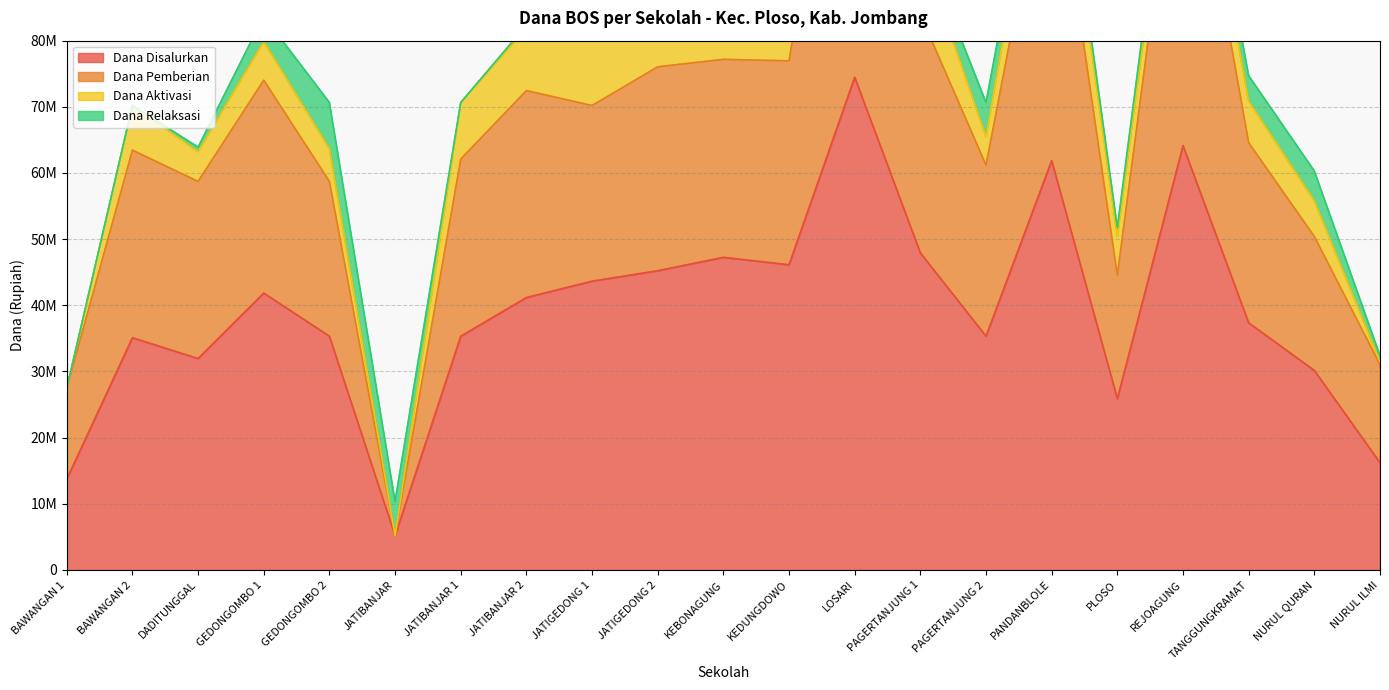

What is the lowest value of the Dana Disalurkan series?

5175000